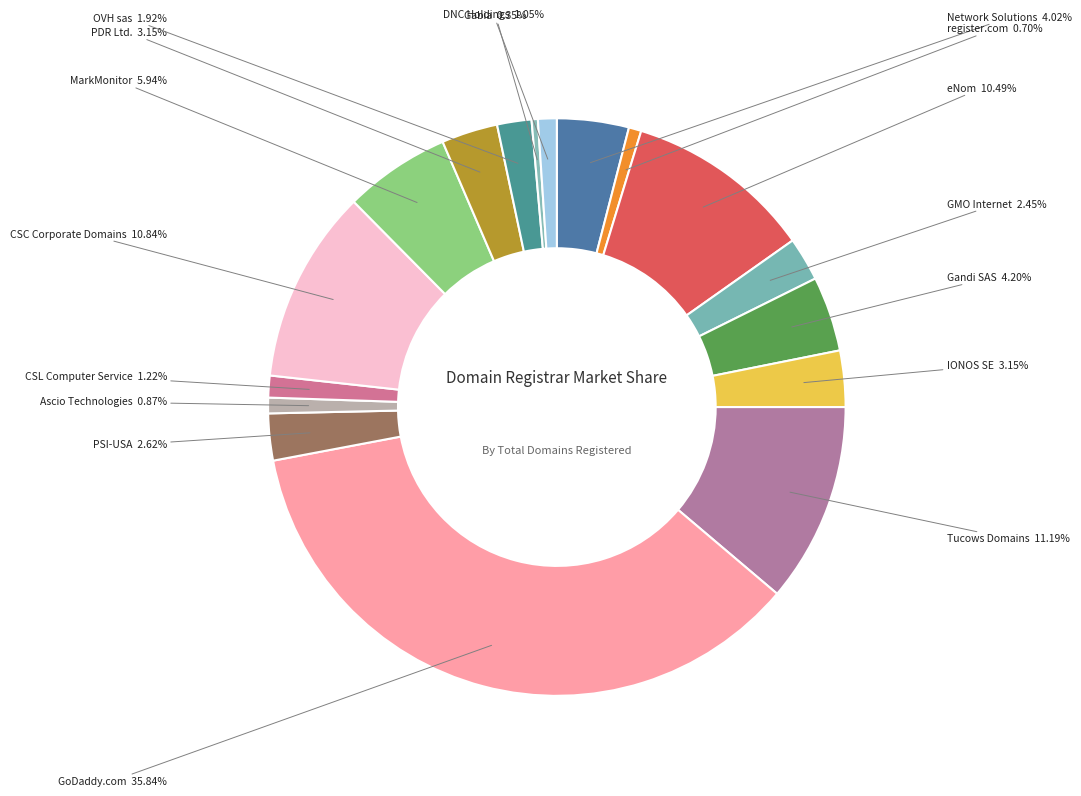

Is it true that IONOS SE is 3% of the pie?

True